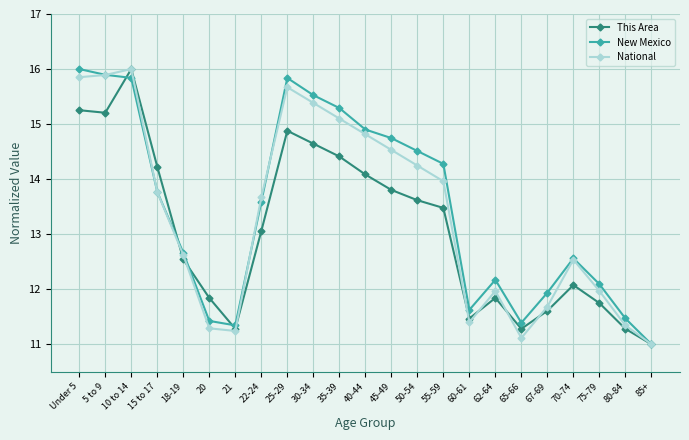

Is this an area chart (filled region under the line)?

No